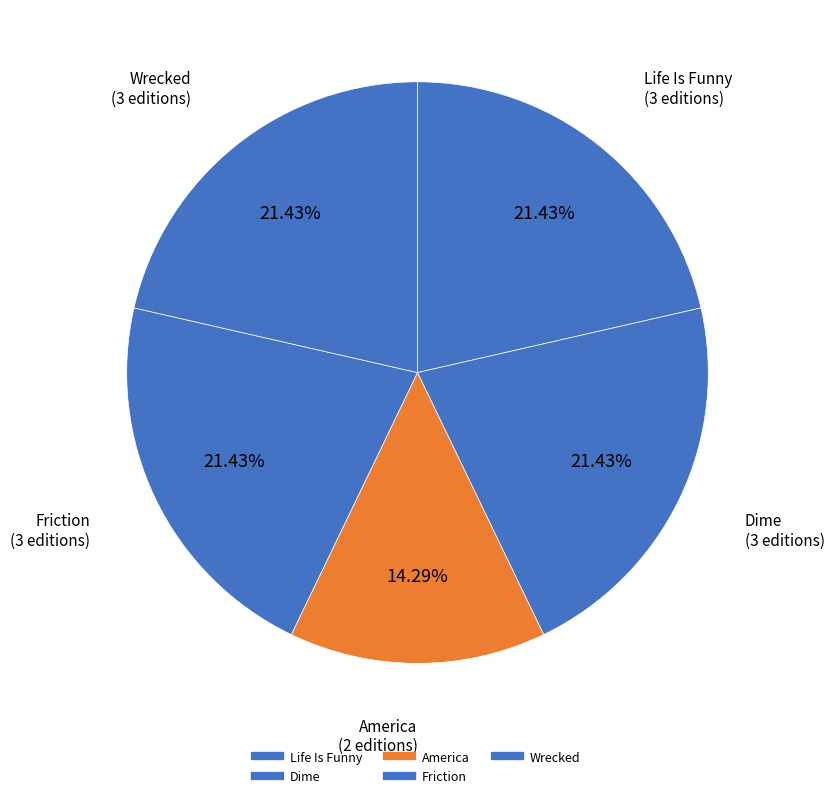

Does Dime represent more than half of the total?

No